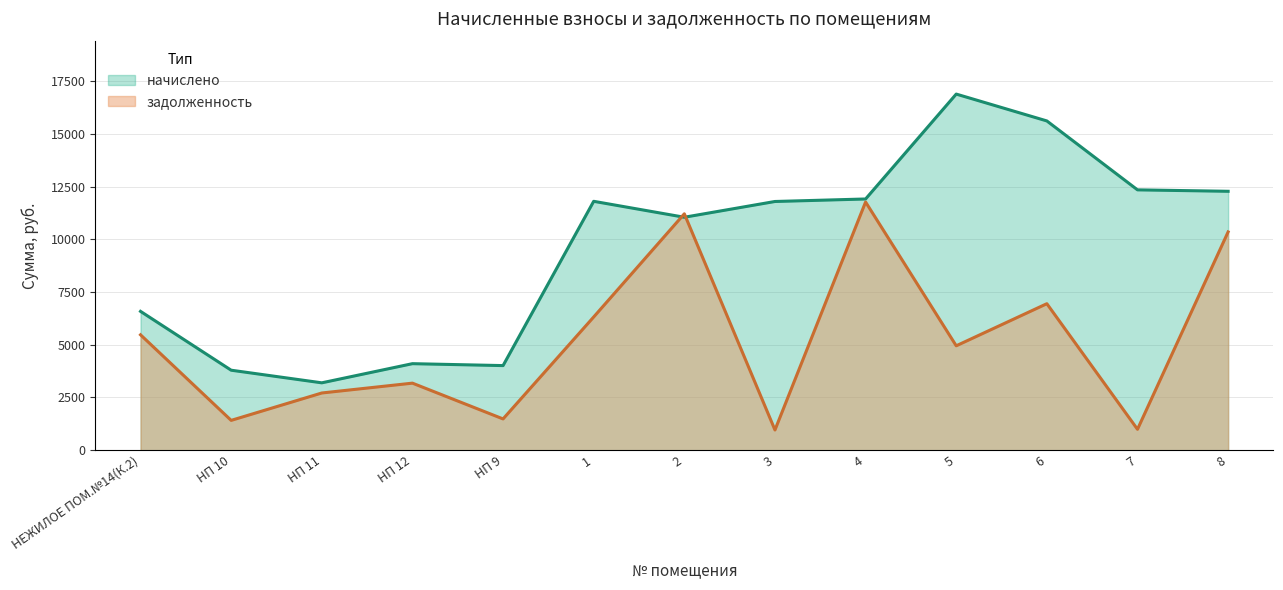

What is the label of the 3rd point from the right?

6